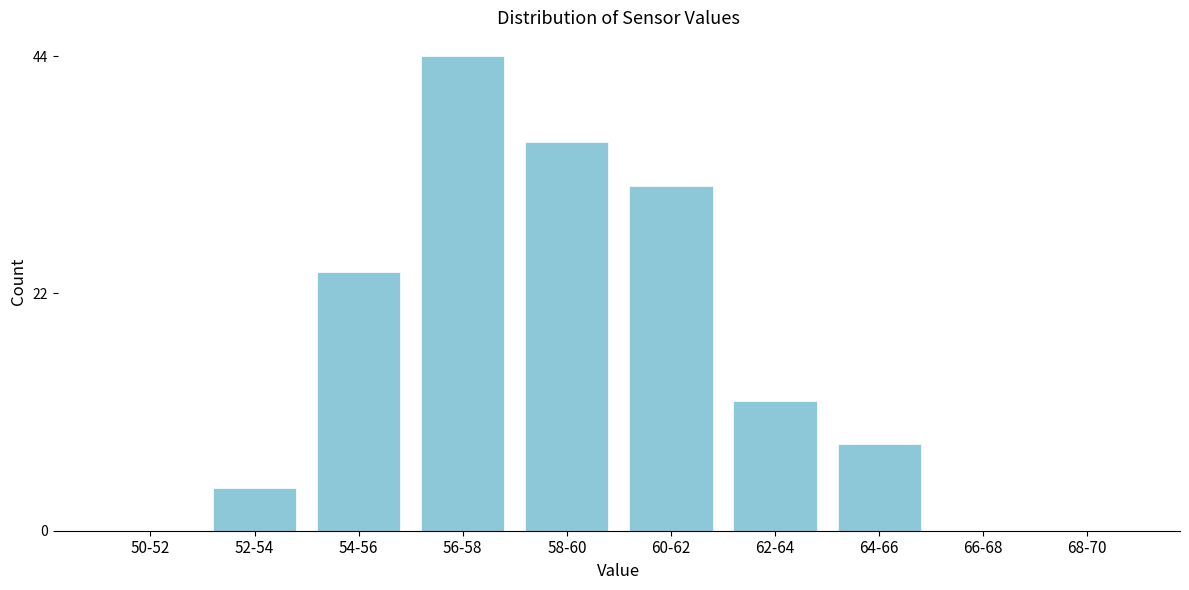

Reading left to right, extract all data points from this chart.

50-52=0	52-54=4	54-56=24	56-58=44	58-60=36	60-62=32	62-64=12	64-66=8	66-68=0	68-70=0